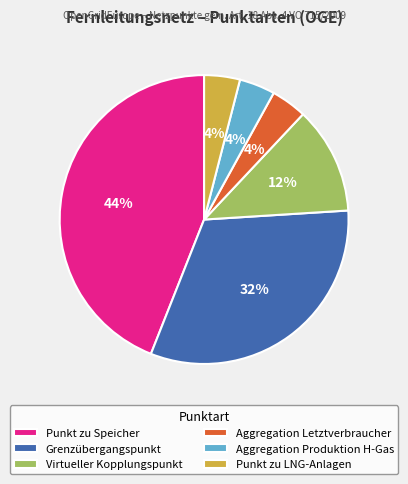

How many segments does this pie chart have?

6